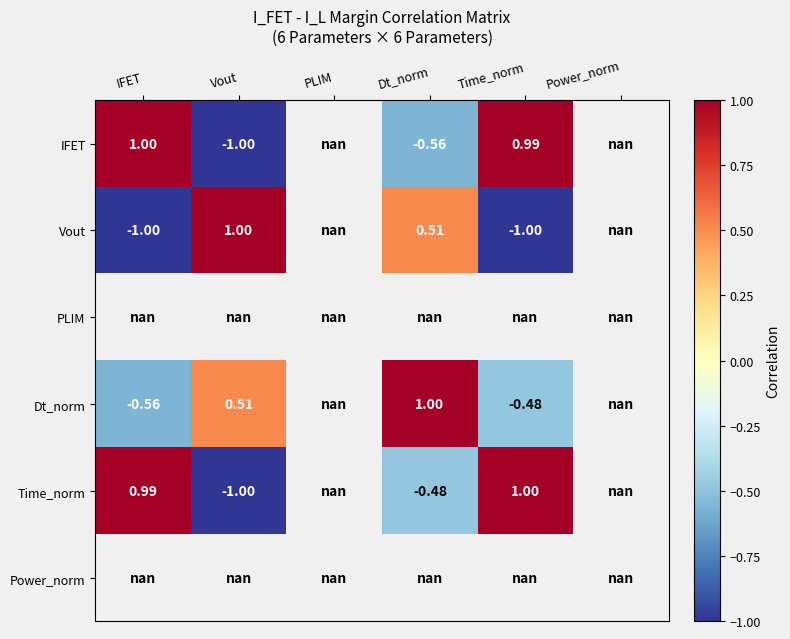

What is the greatest value displayed?

1.0